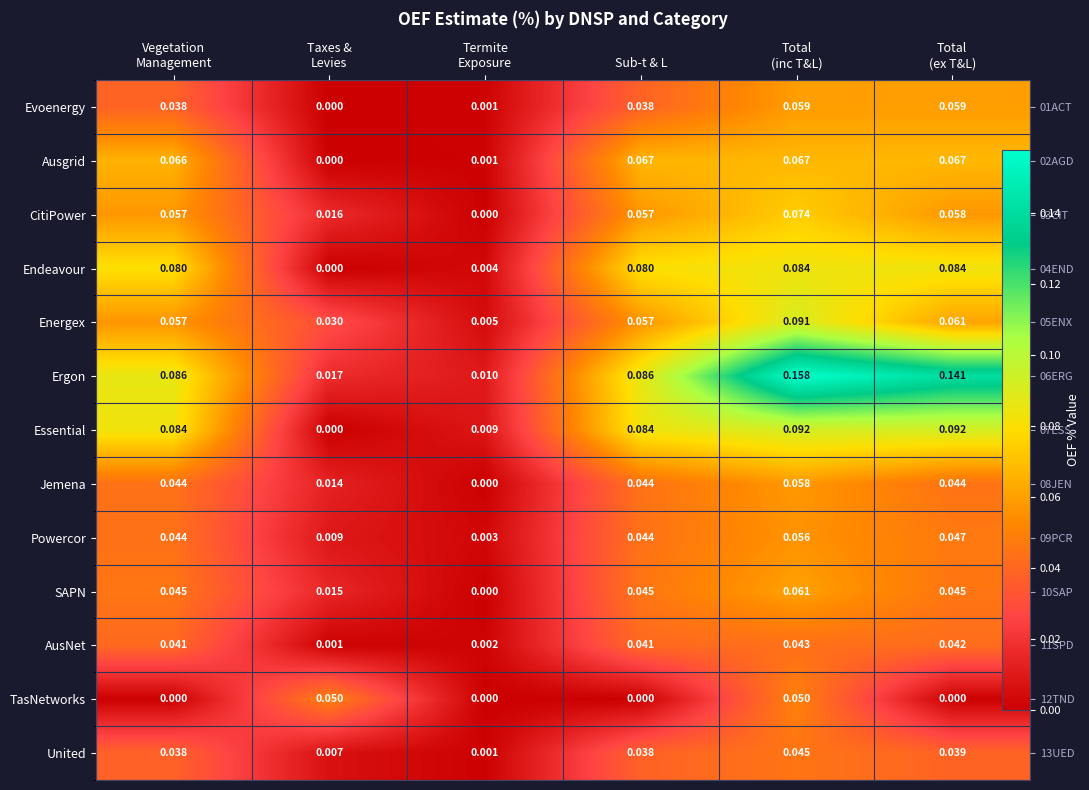

Between Termite
Exposure and Total
(inc T&L), which is larger?

Total
(inc T&L)